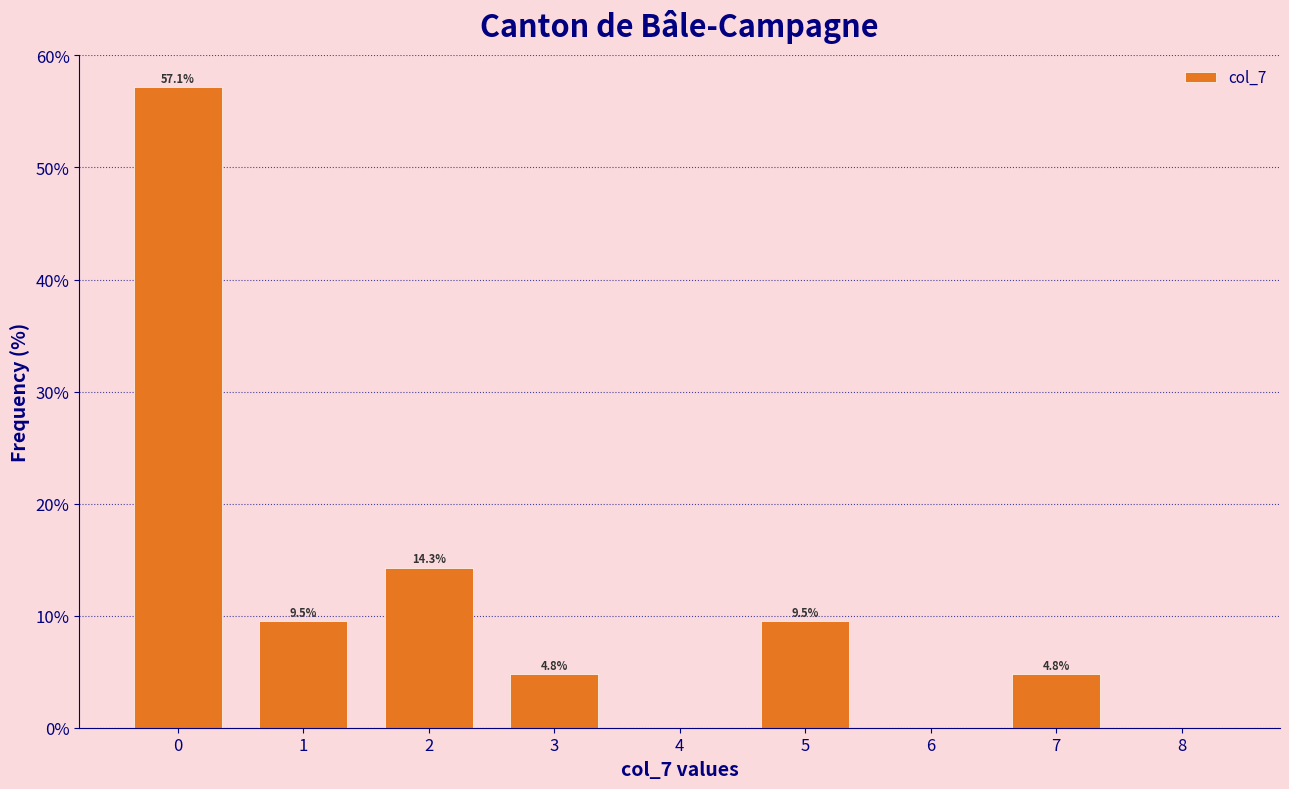

Reading left to right, what are all the values shown in this chart?

0=57.1	1=9.5	2=14.3	3=4.8	4=0.0	5=9.5	6=0.0	7=4.8	8=0.0